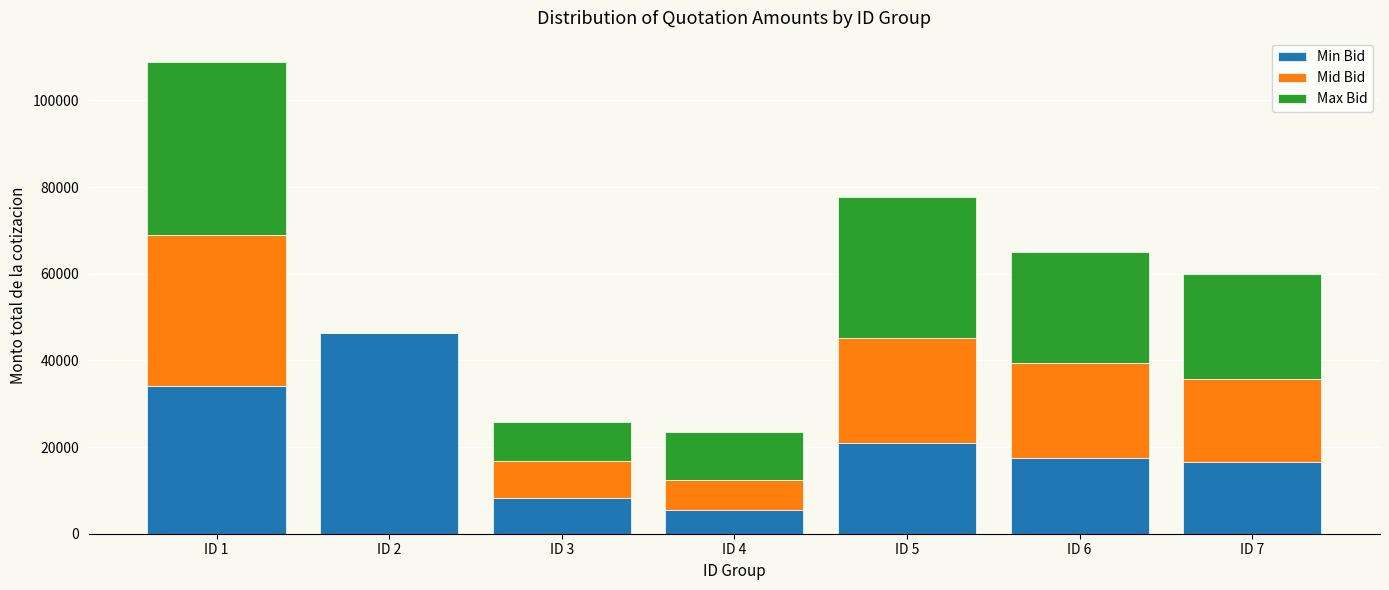

At which category is the sum across all series the highest?

ID 1